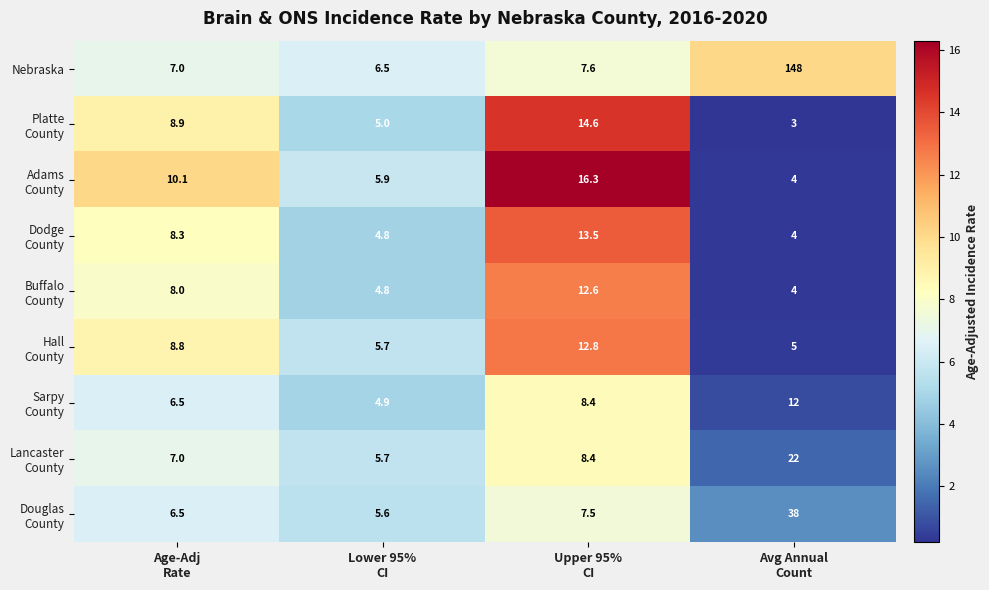

What is the smallest value displayed?

3.0